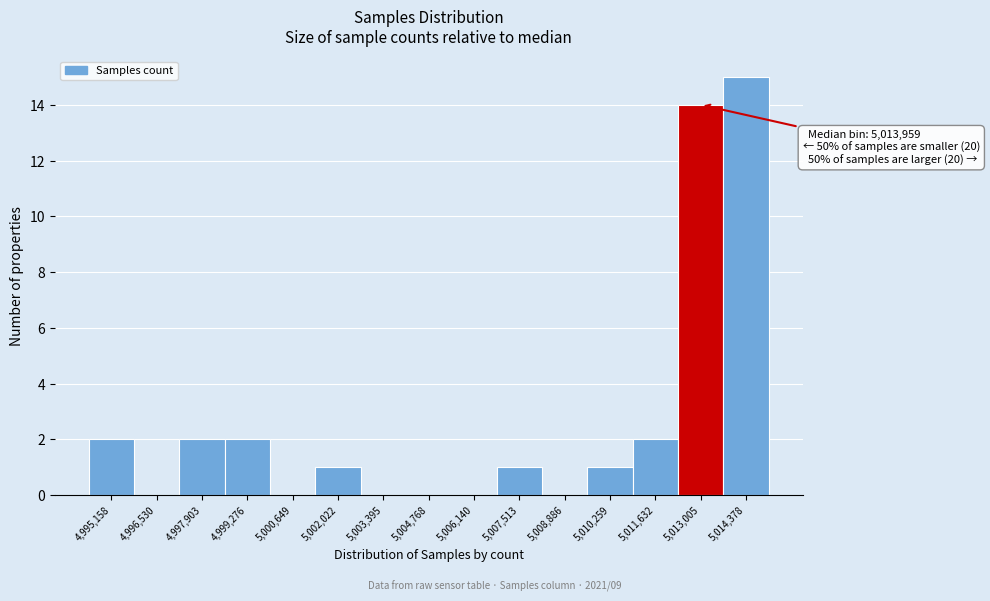

Reading right to left, extract all data points from this chart.

5,014,378=15	5,013,005=14	5,011,632=2	5,010,259=1	5,008,886=0	5,007,513=1	5,006,140=0	5,004,768=0	5,003,395=0	5,002,022=1	5,000,649=0	4,999,276=2	4,997,903=2	4,996,530=0	4,995,158=2